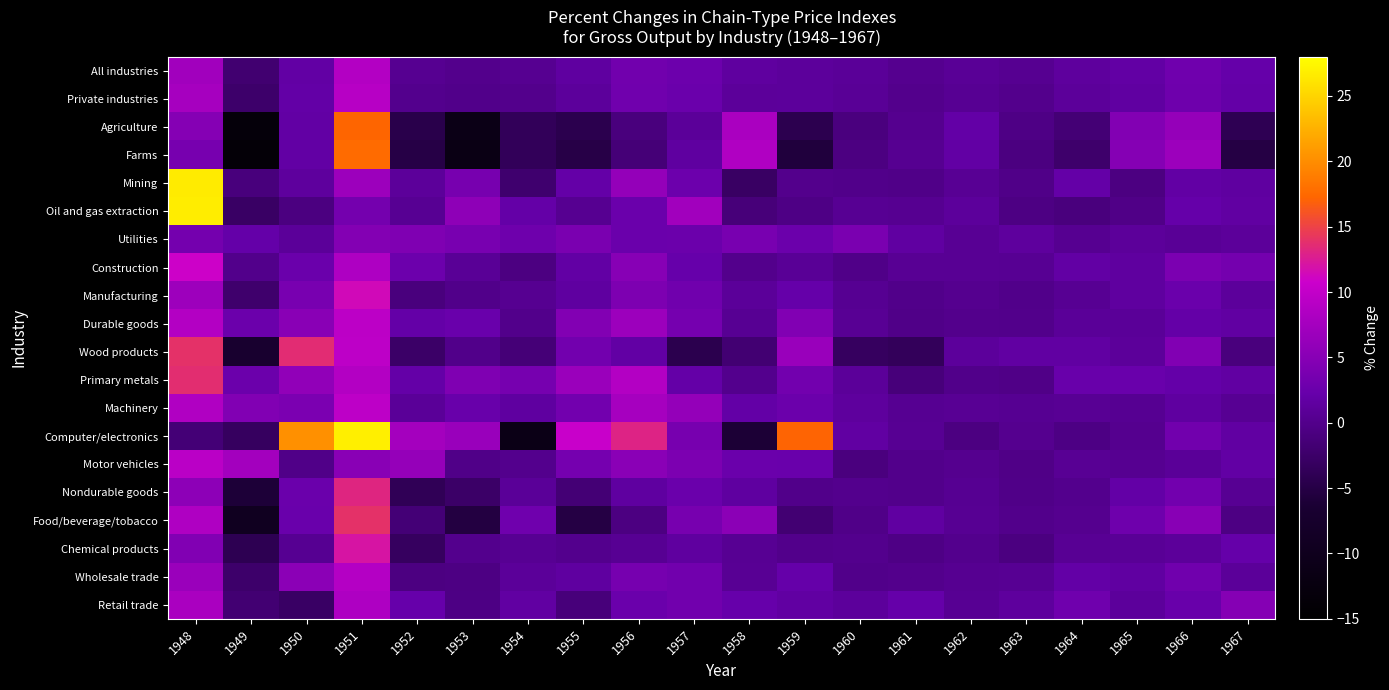

Rank the series by their maximum value, from highest to lowest.

Computer/electronics, Oil and gas extraction, Mining, Farms, Agriculture, Wood products, Food/beverage/tobacco, Primary metals, Nondurable goods, Chemical products, Manufacturing, Construction, Machinery, Durable goods, Motor vehicles, Private industries, Wholesale trade, All industries, Retail trade, Utilities